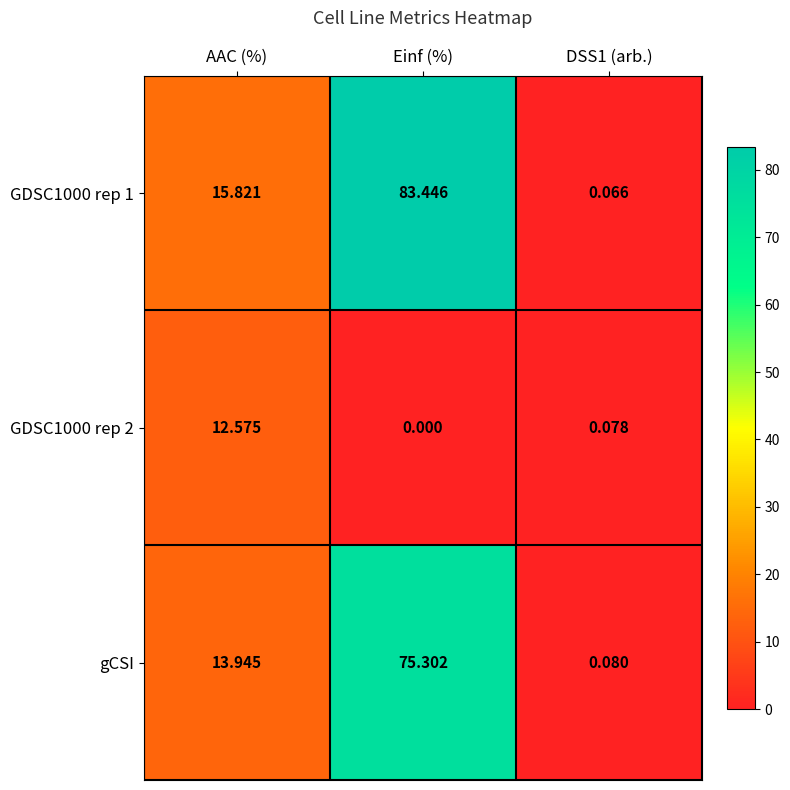

Where is GDSC1000 rep 1 nearest to the value 41?

AAC (%)